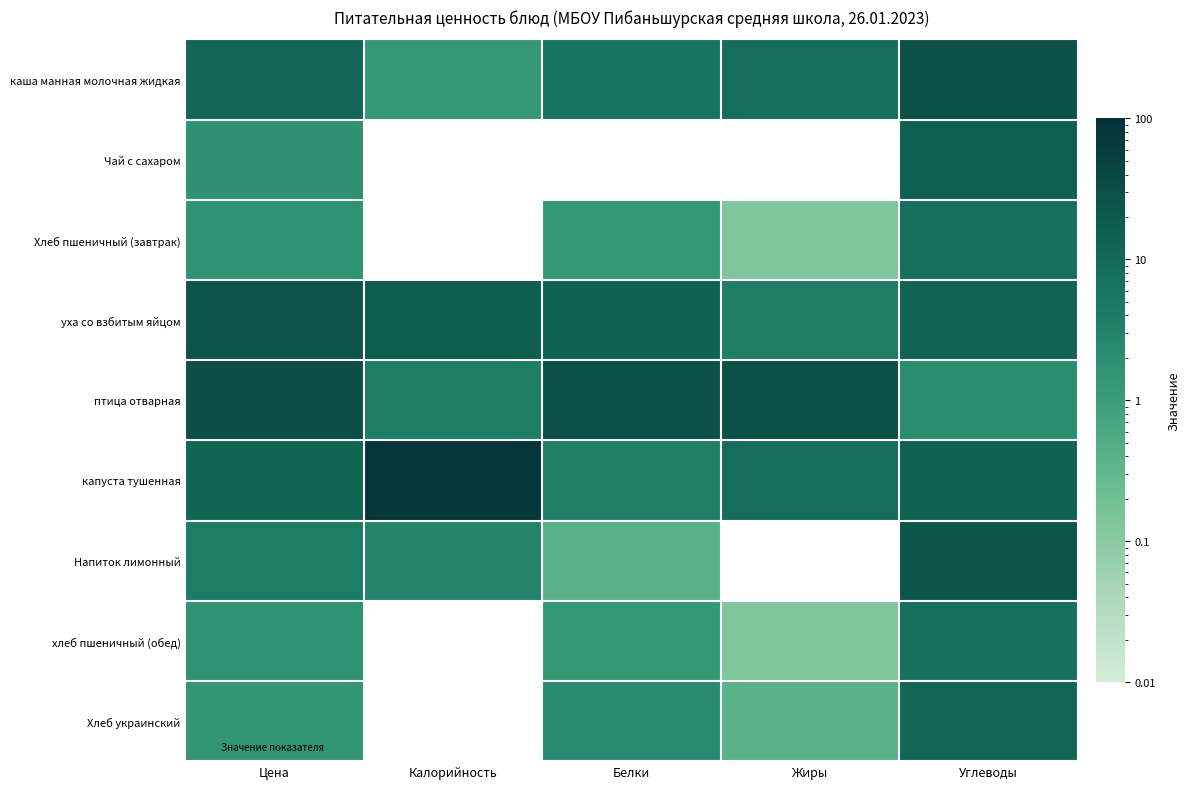

Rank the categories by уха со взбитым яйцом value from lowest to highest.

Жиры, Углеводы, Белки, Калорийность, Цена